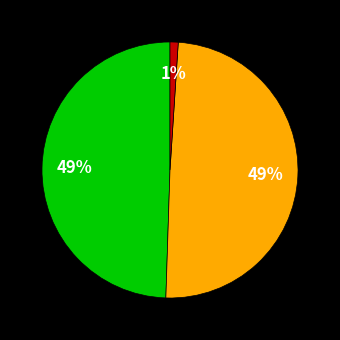

Is there a majority slice in this chart?

No